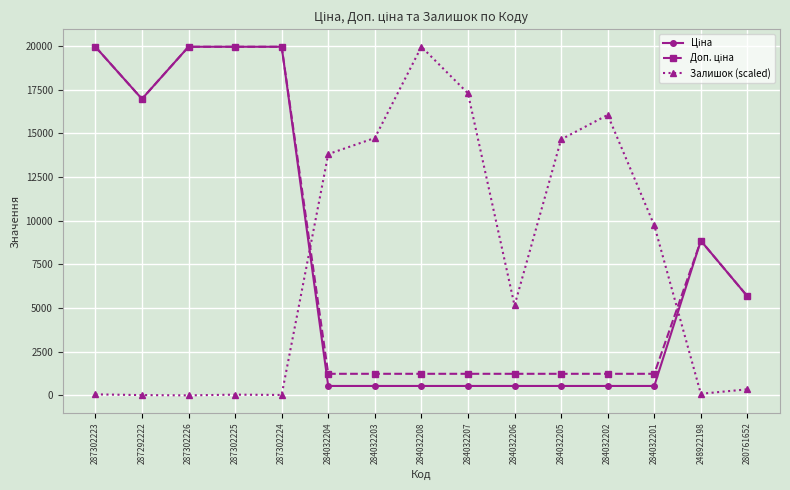

Where is Залишок (scaled) nearest to the value 9982?

284032201